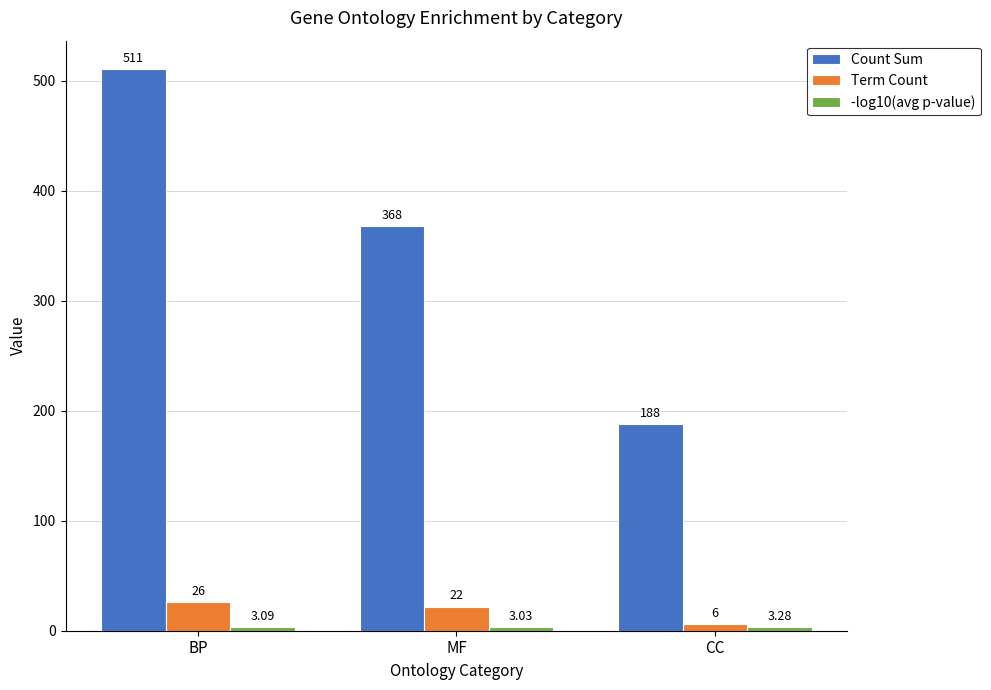

At how many categories does at least one series exceed 15?

3